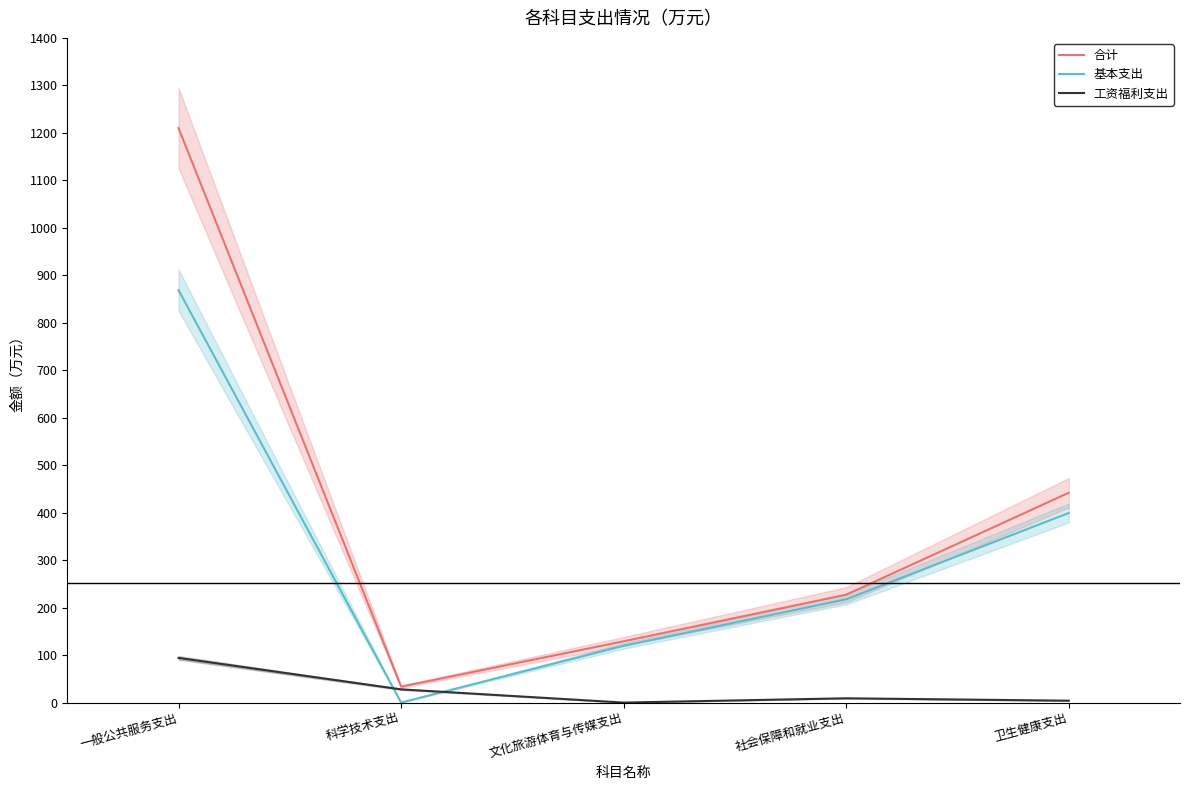

Which category has the lowest value in the 工资福利支出 series?

文化旅游体育与传媒支出